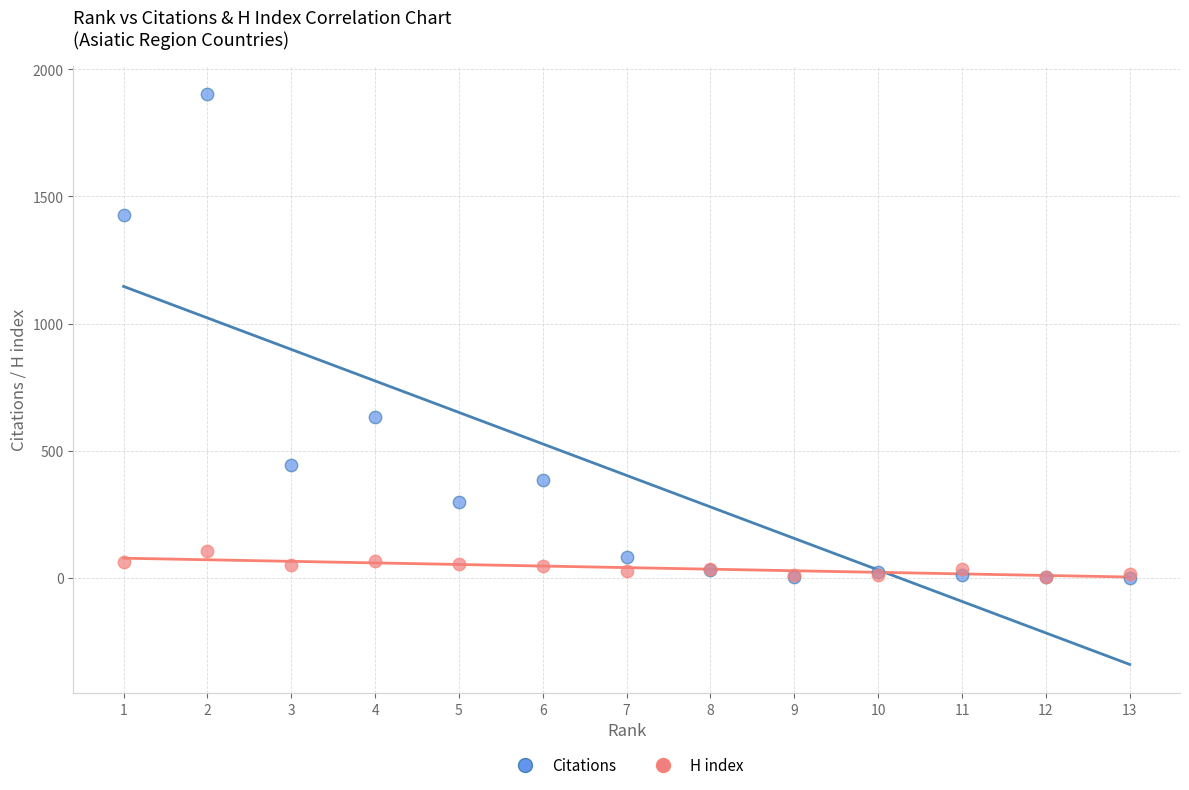

Across all series, what Y value is closest to 951?

632